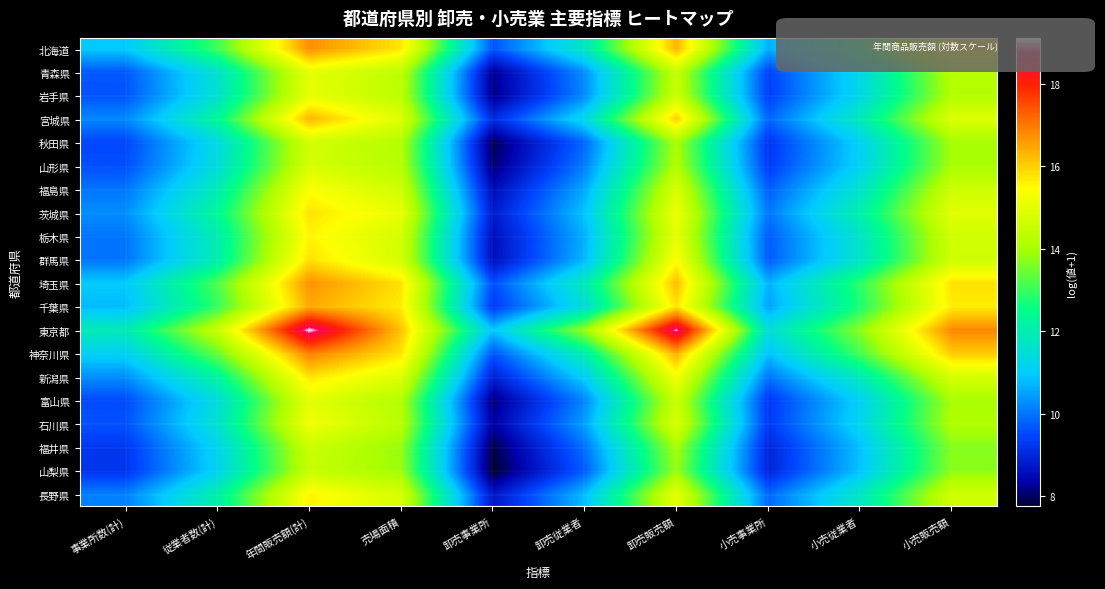

List the series in order of their peak value, lowest first.

山梨県, 福井県, 秋田県, 山形県, 富山県, 青森県, 岩手県, 石川県, 福島県, 栃木県, 長野県, 新潟県, 茨城県, 群馬県, 宮城県, 千葉県, 埼玉県, 北海道, 神奈川県, 東京都